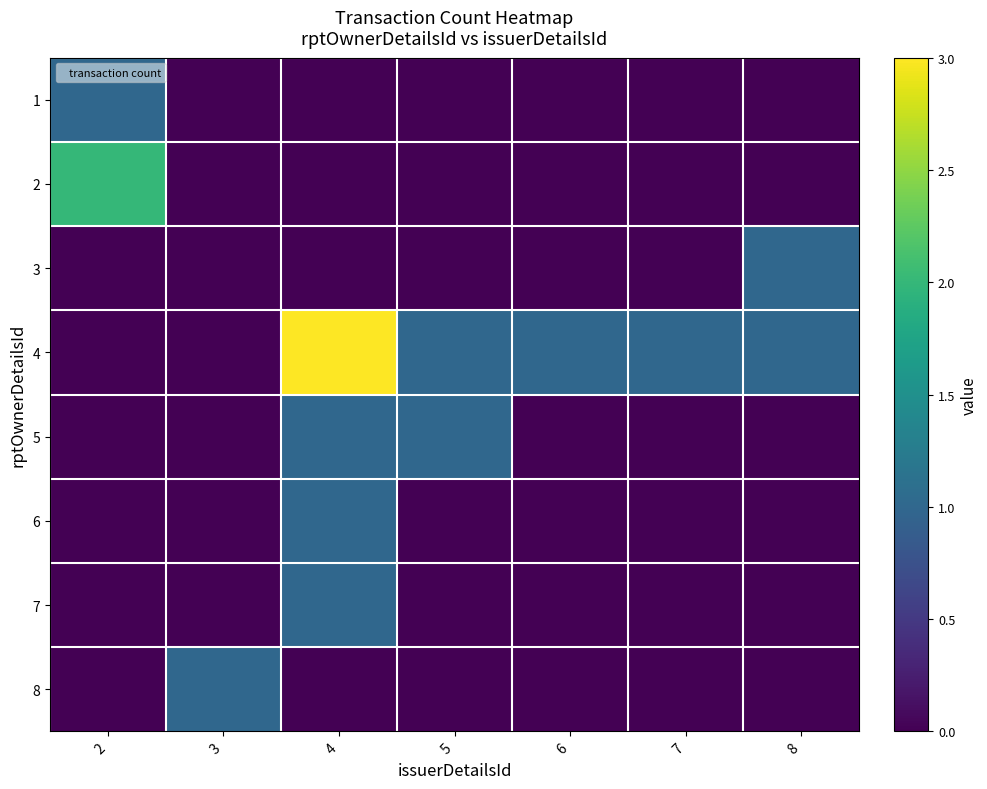

At how many categories does at least one series exceed 0?

7